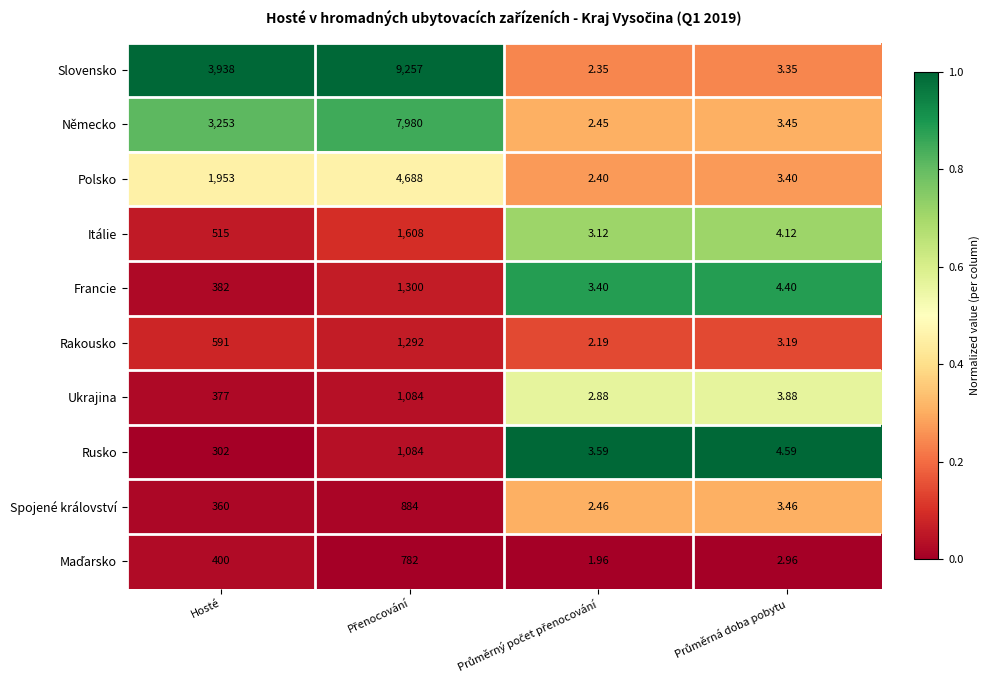

Where is Spojené království nearest to the value 443?

Hosté